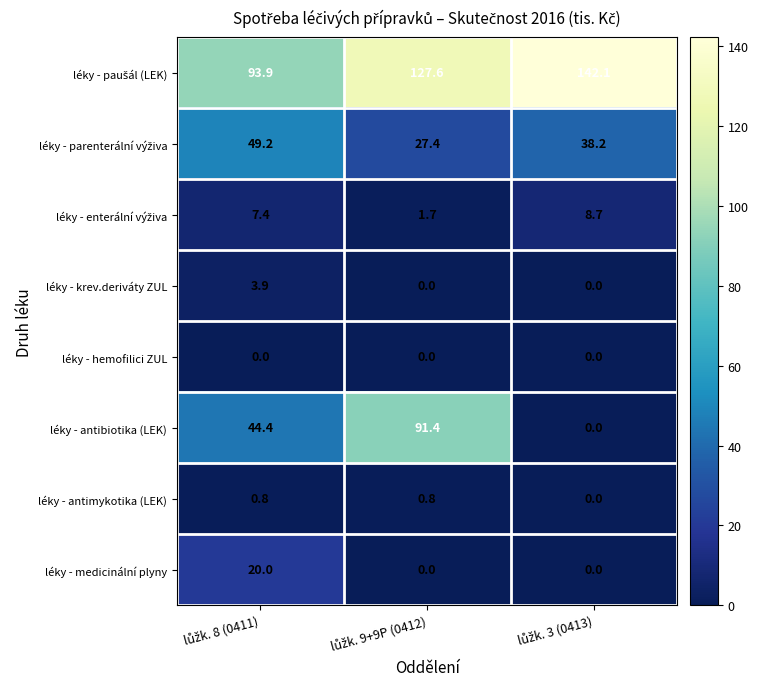

Count the léky - medicinální plyny values in the range 0 to 20.

3